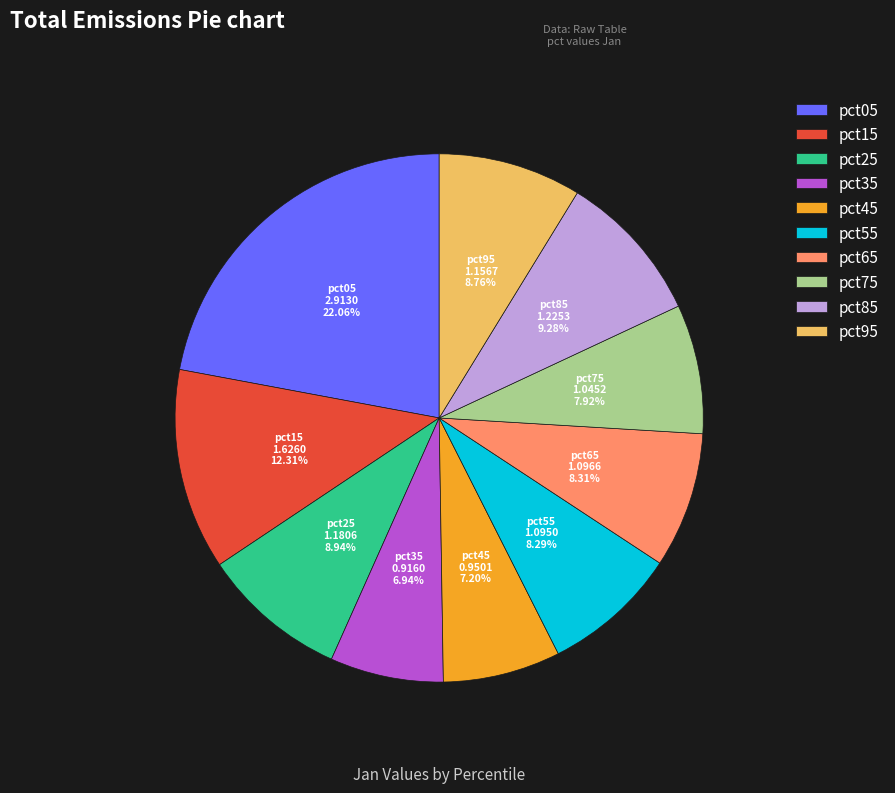

Do pct85 and pct05 together represent more than half of the pie?

No